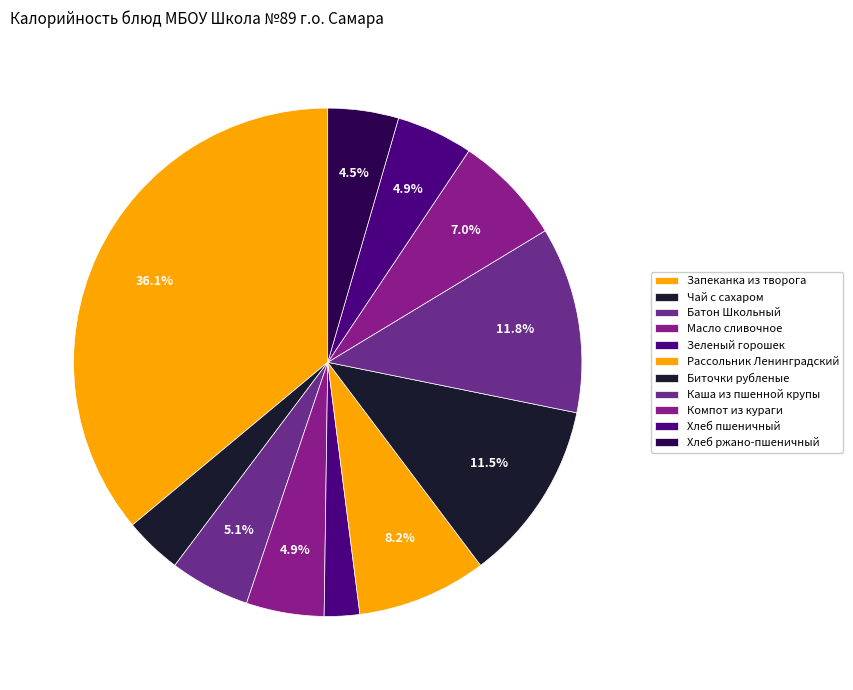

To the nearest percent, what is the difference between the Хлеб пшеничный and Рассольник Ленинградский slice percentages?

3%